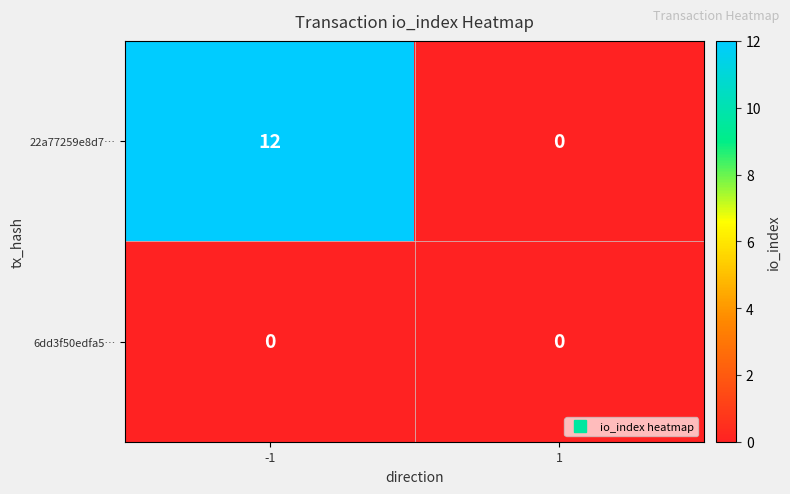

The value of 6dd3f50edfa5… at 1 is 0. True or false?

True